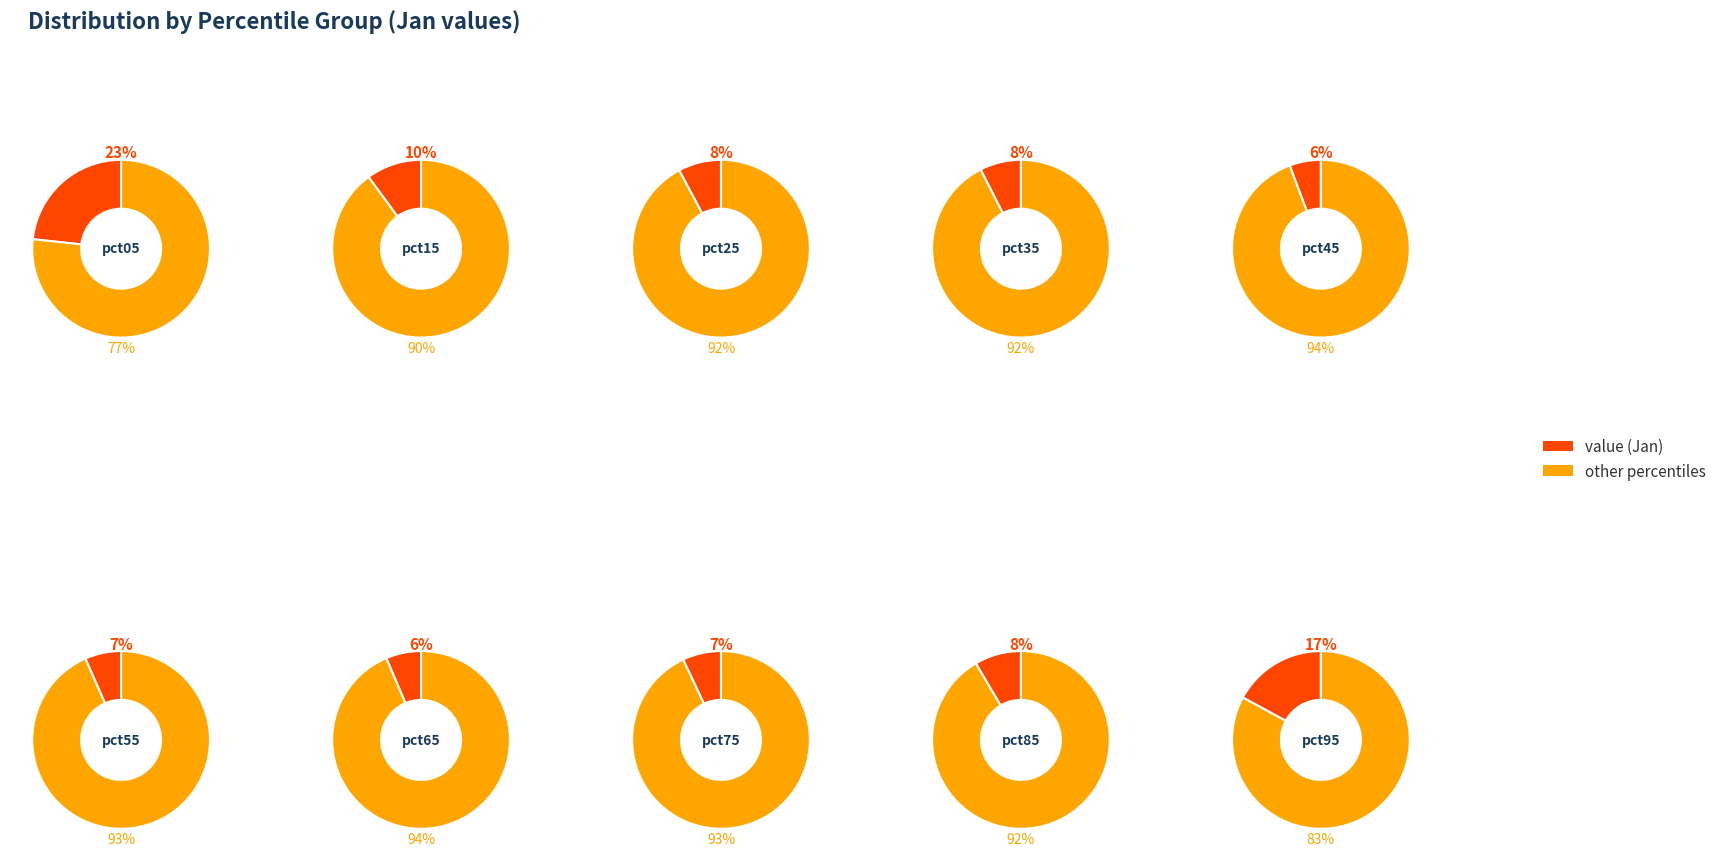

To the nearest percent, what is the difference between the pct85 and pct05 slice percentages?

15%